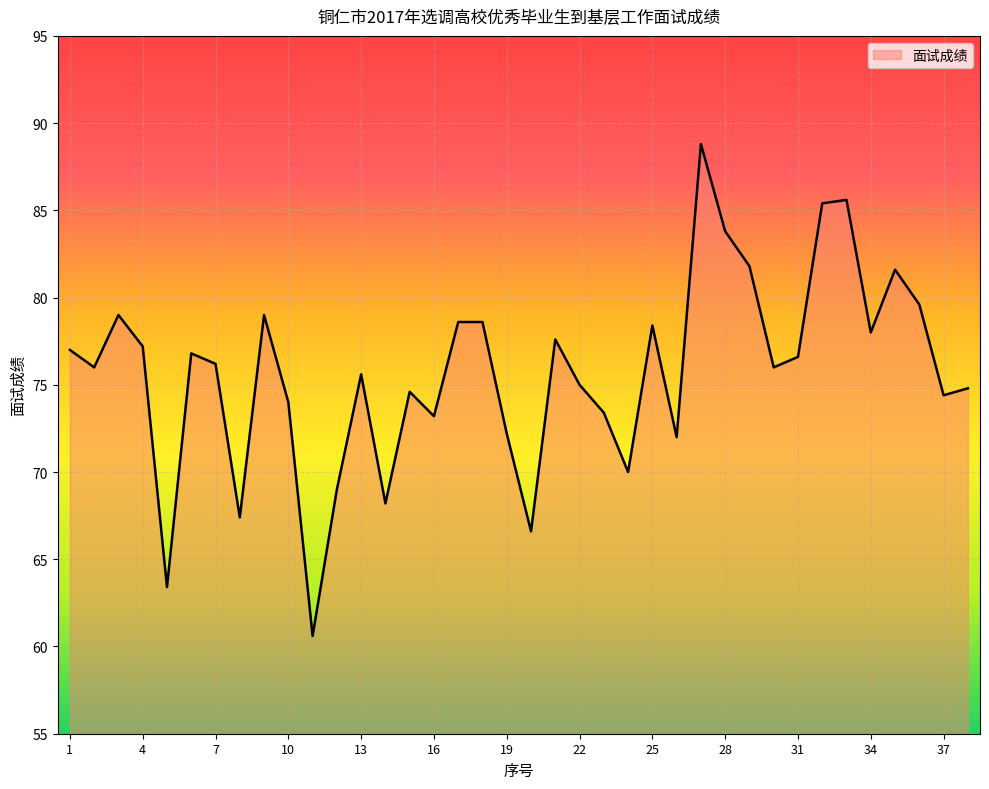

What is the maximum value shown in the chart?

88.8